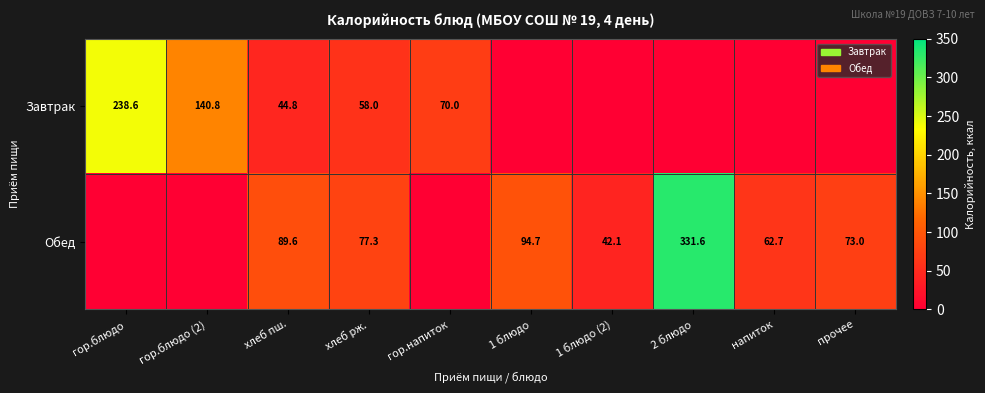

Is it true that Обед equals 476.4 at 2 блюдо?

False